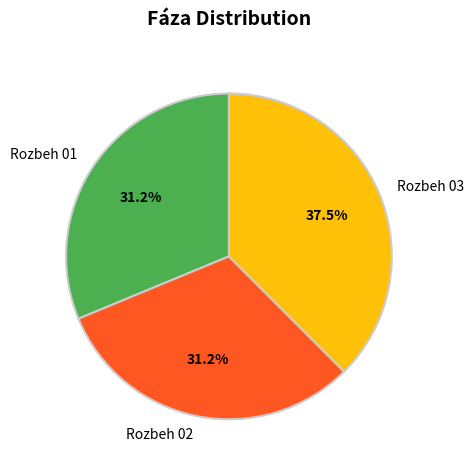

Is Rozbeh 03 the majority of the pie?

No